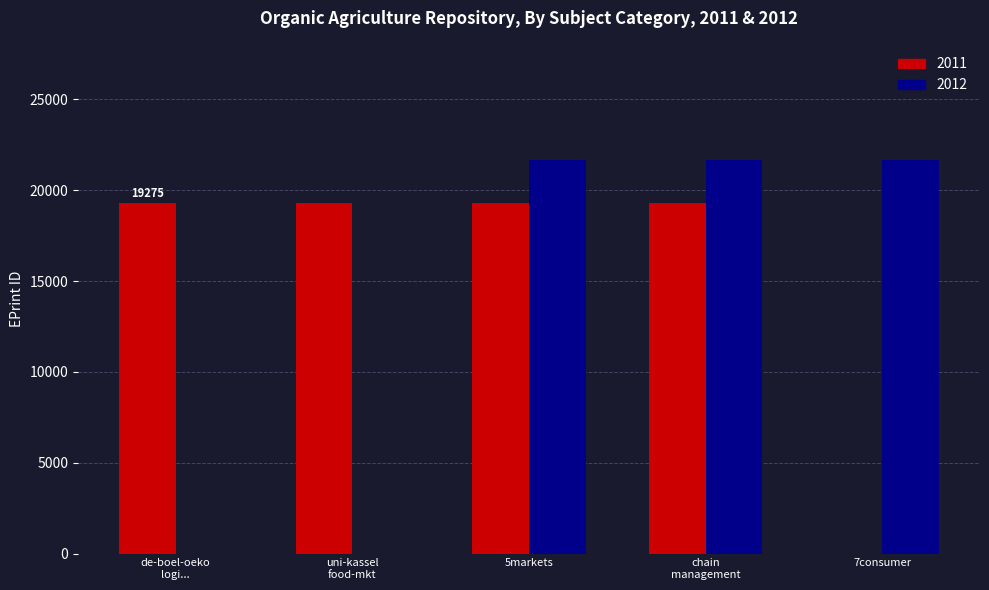

What is the greatest value displayed?

21638